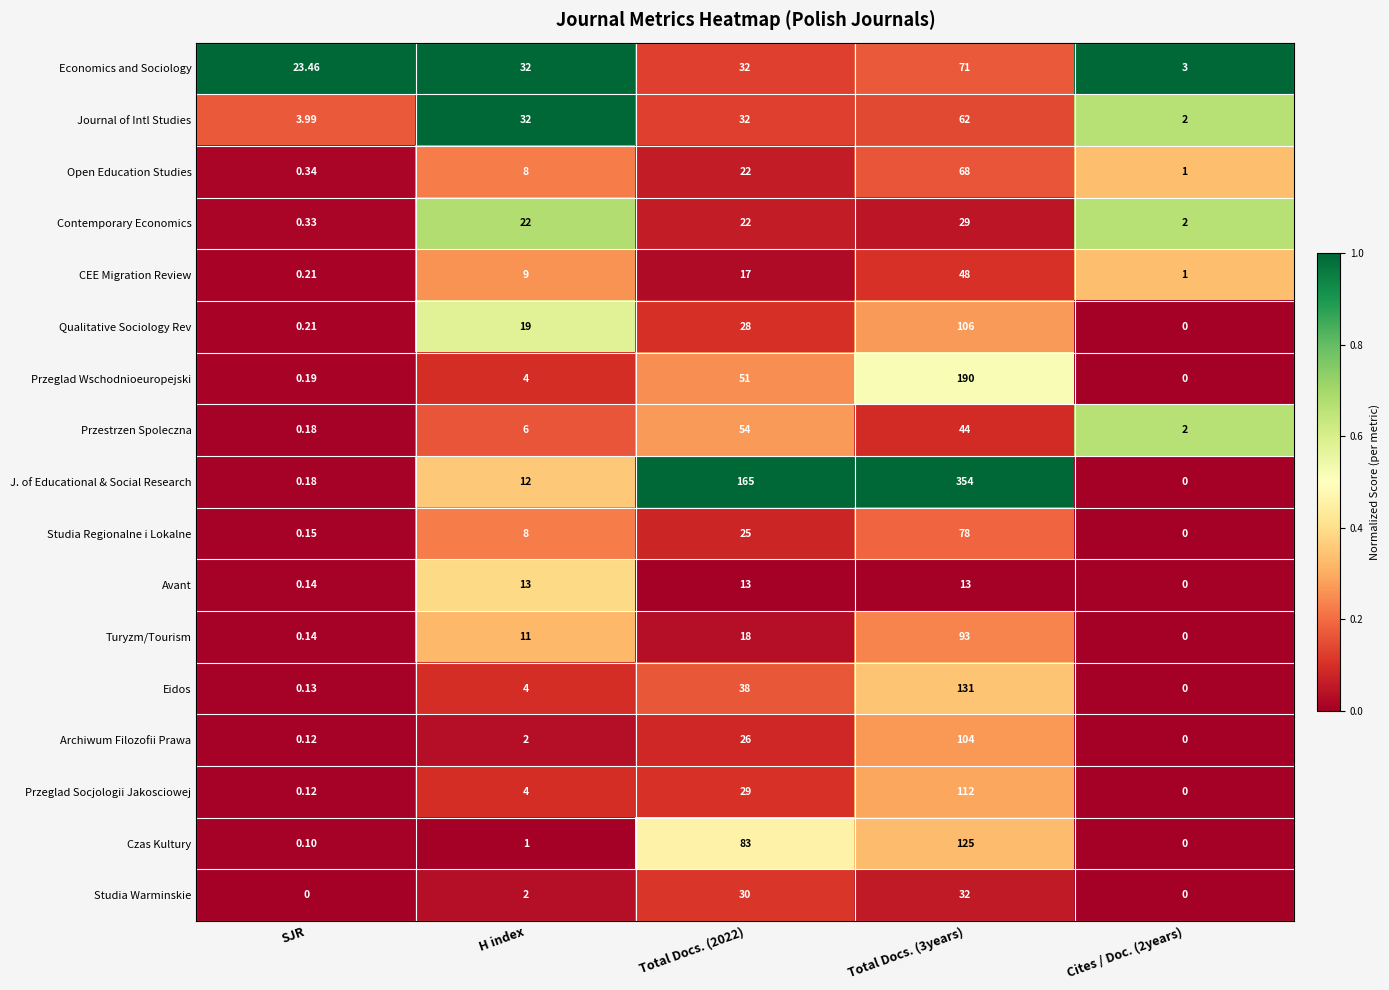

Which series has the widest spread of values?

J. of Educational & Social Research